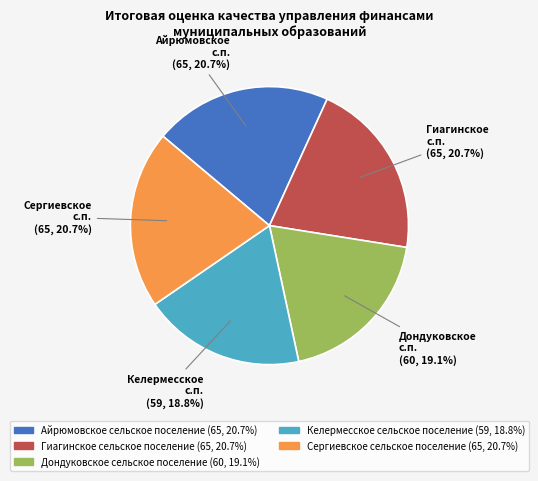

How many segments does this pie chart have?

5